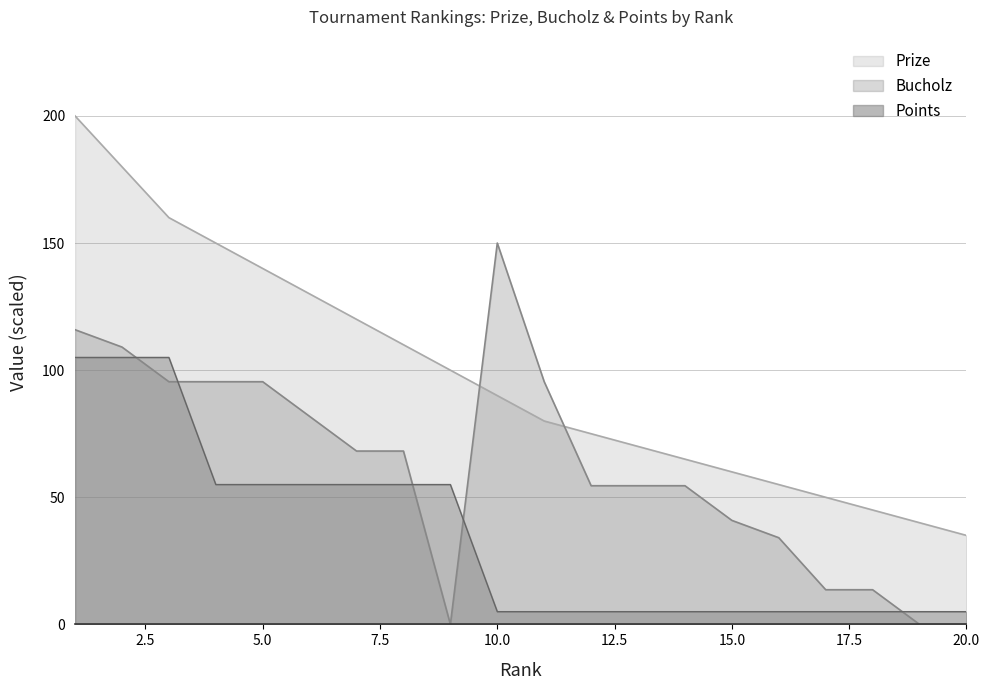

After their last crossing, which series has the higher values: Prize or Bucholz?

Prize